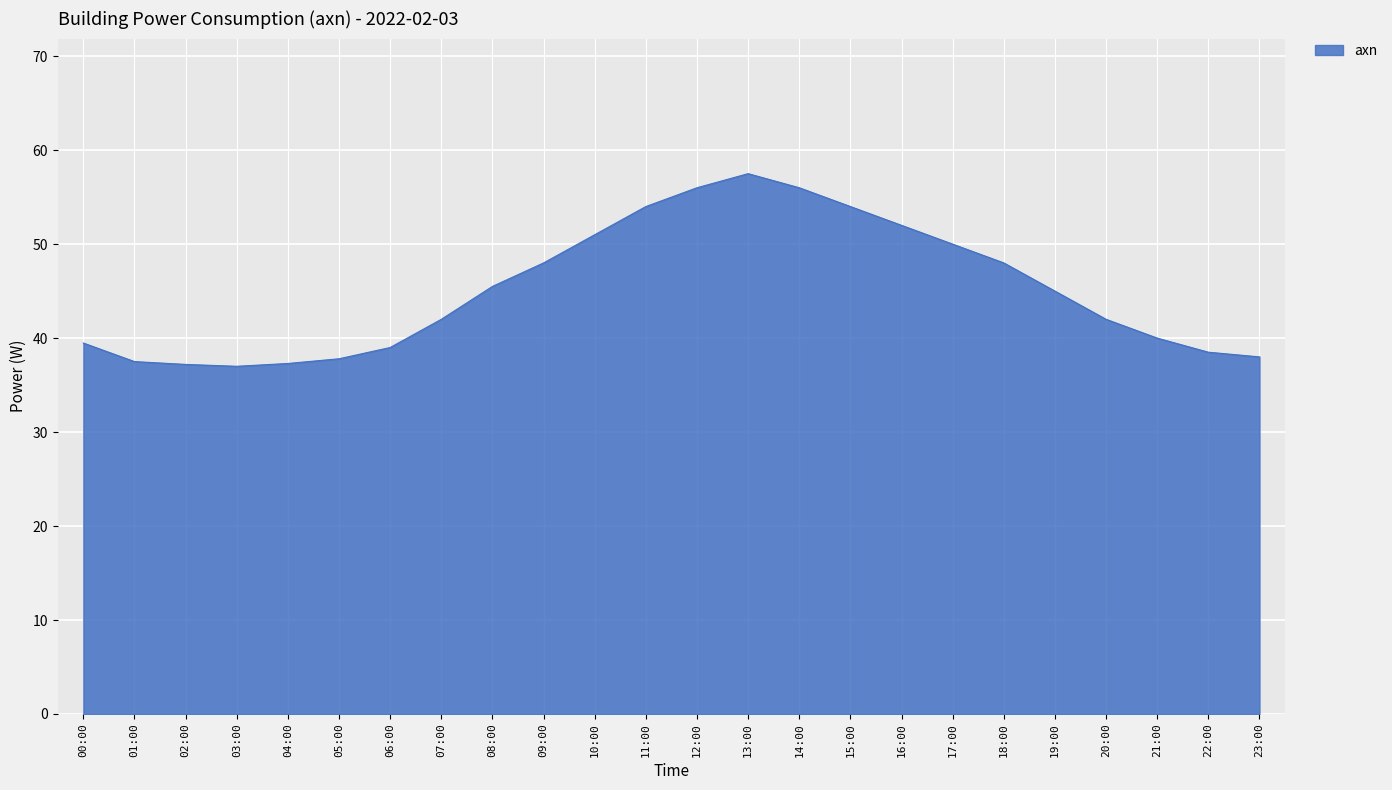

Is it true that the value at 16:00 is 52.0?

True